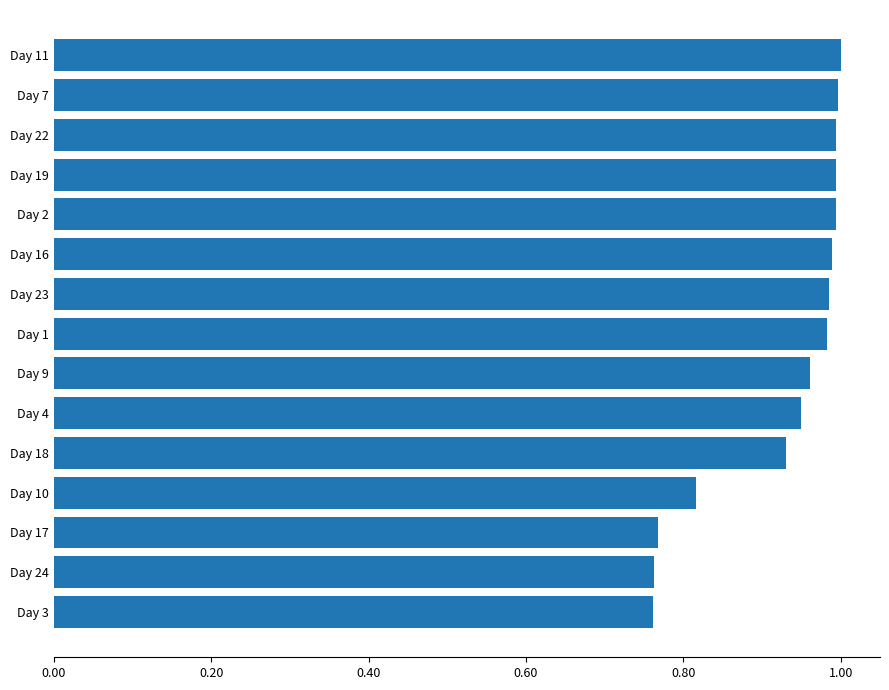

True or false: the data shows 1.0 at Day 1.

True